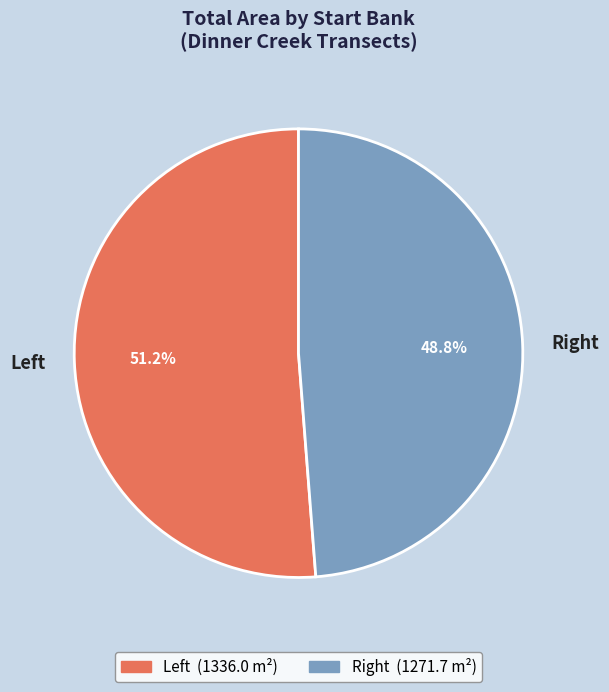

Is there a majority slice in this chart?

Yes